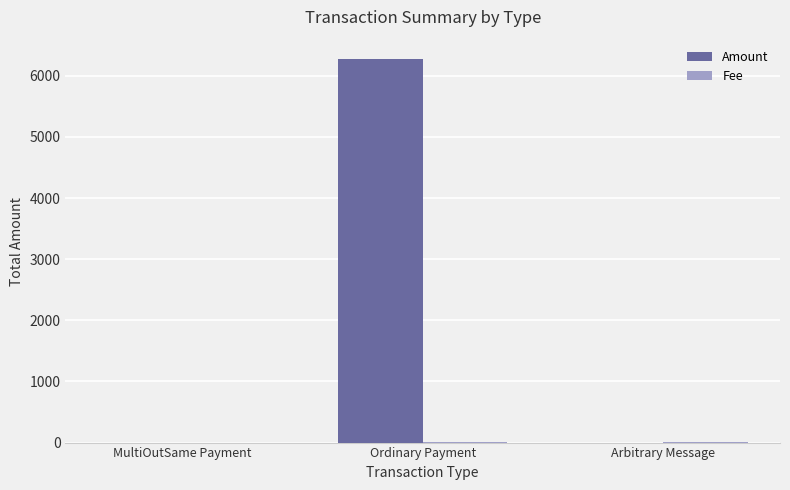

At which category is the sum across all series the highest?

Ordinary Payment